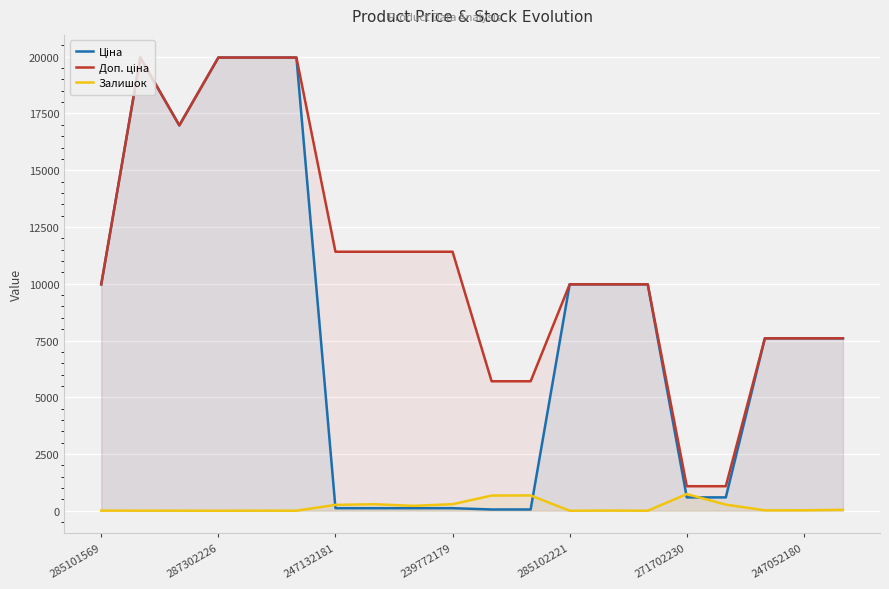

What is the greatest value displayed?

19964.2